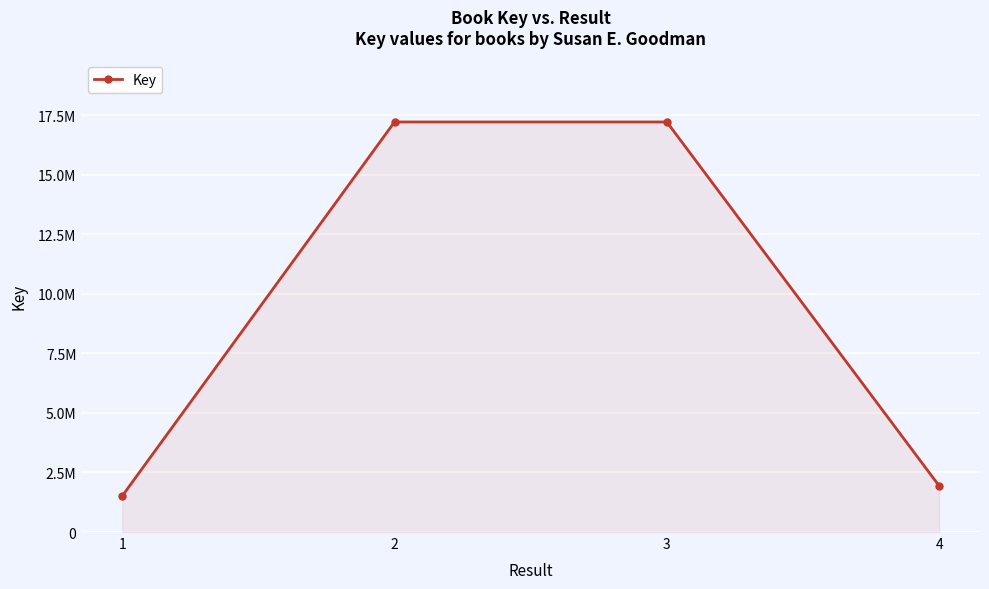

What is the minimum value shown in the chart?

1512579